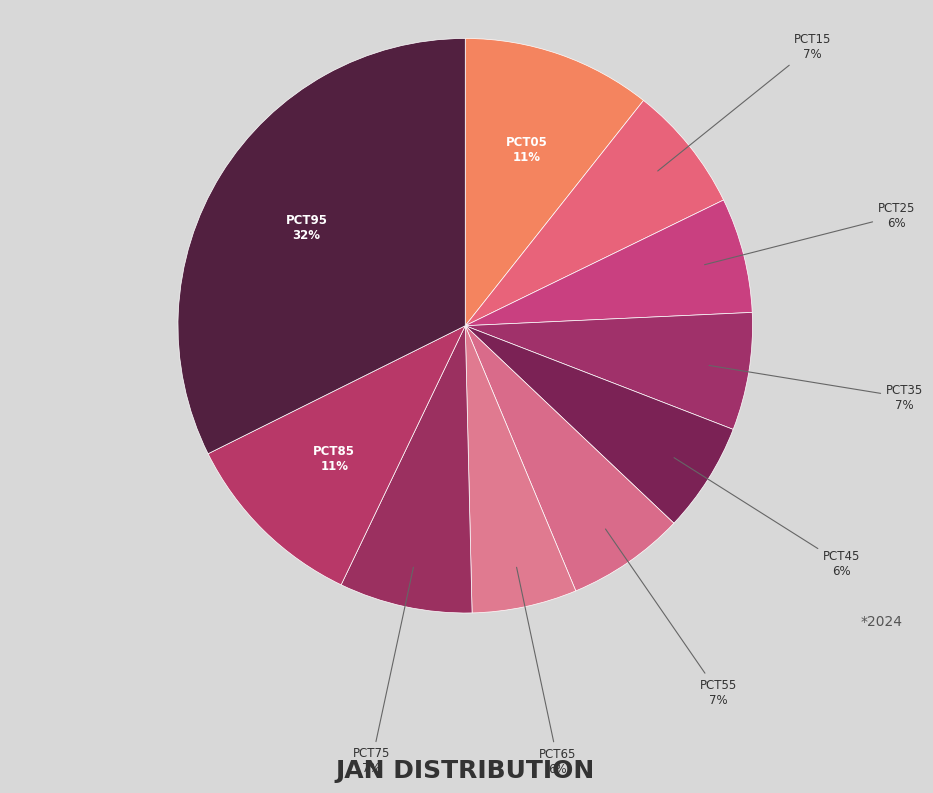

Does any single category account for the majority?

No